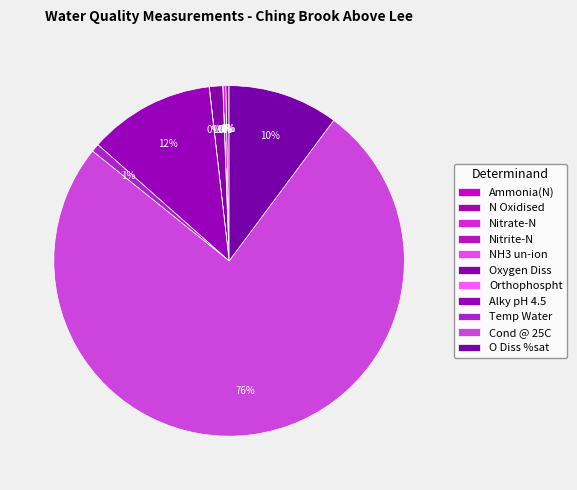

True or false: Temp Water accounts for 1% of the total.

True